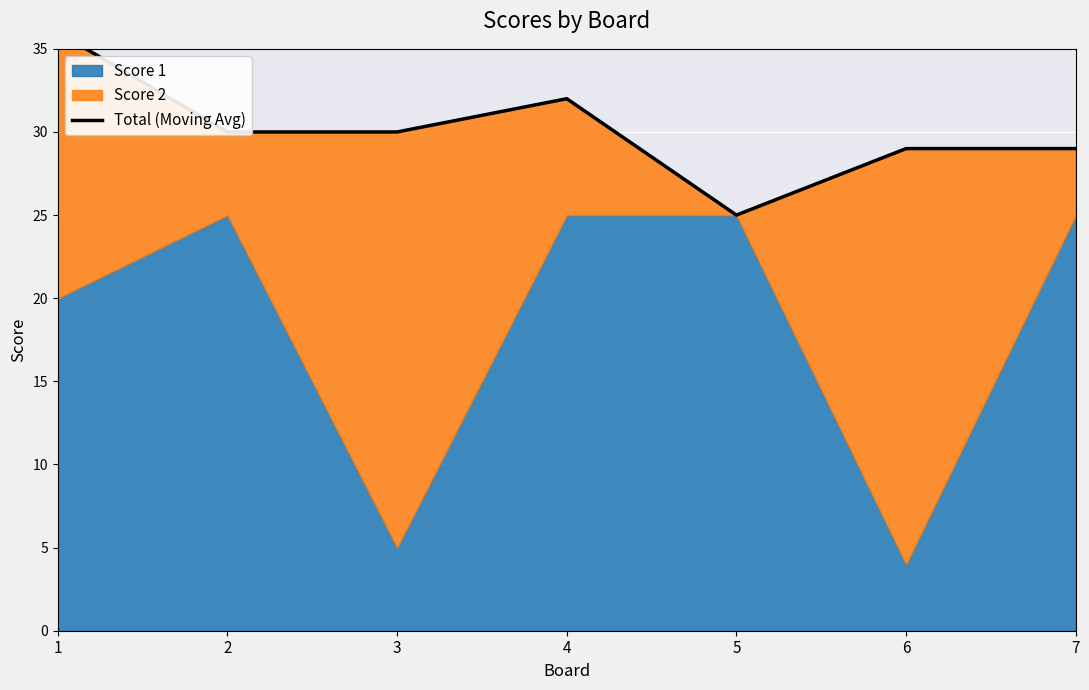

Rank the categories by value from lowest to highest.

5, 6, 7, 2, 3, 4, 1